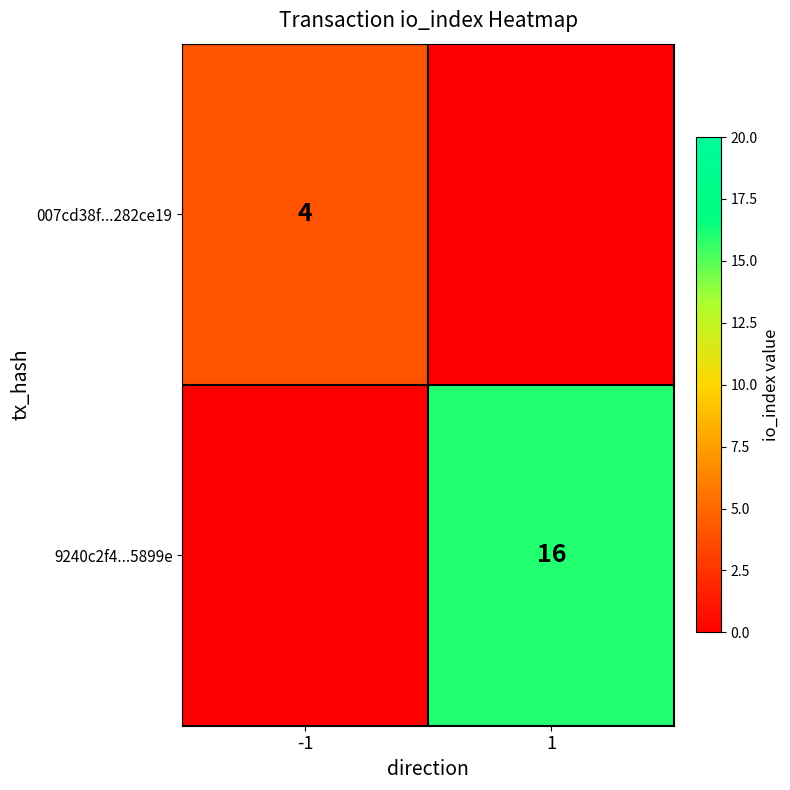

Which label corresponds to the smallest value in the chart?

1